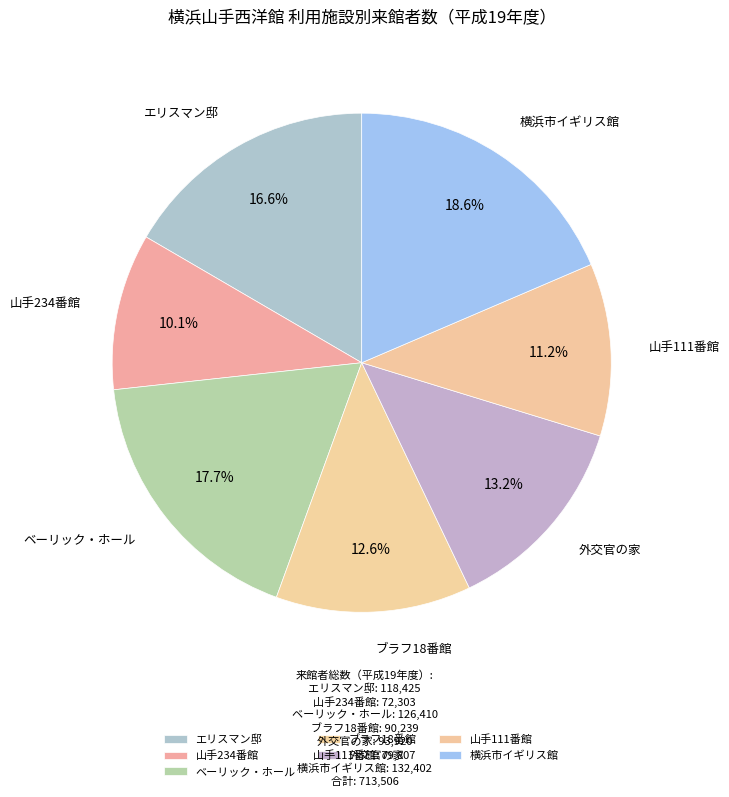

Approximately how many times larger is the value at エリスマン邸 compared to 横浜市イギリス館?

0.9